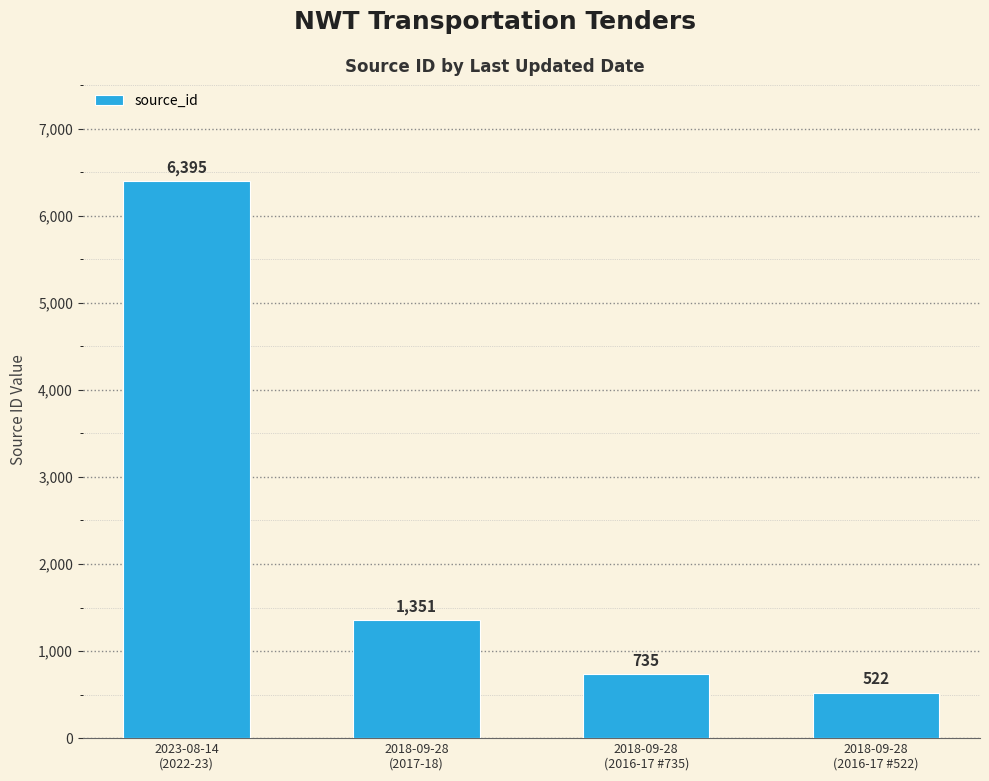

True or false: the data shows 8855 at 2023-08-14
(2022-23).

False